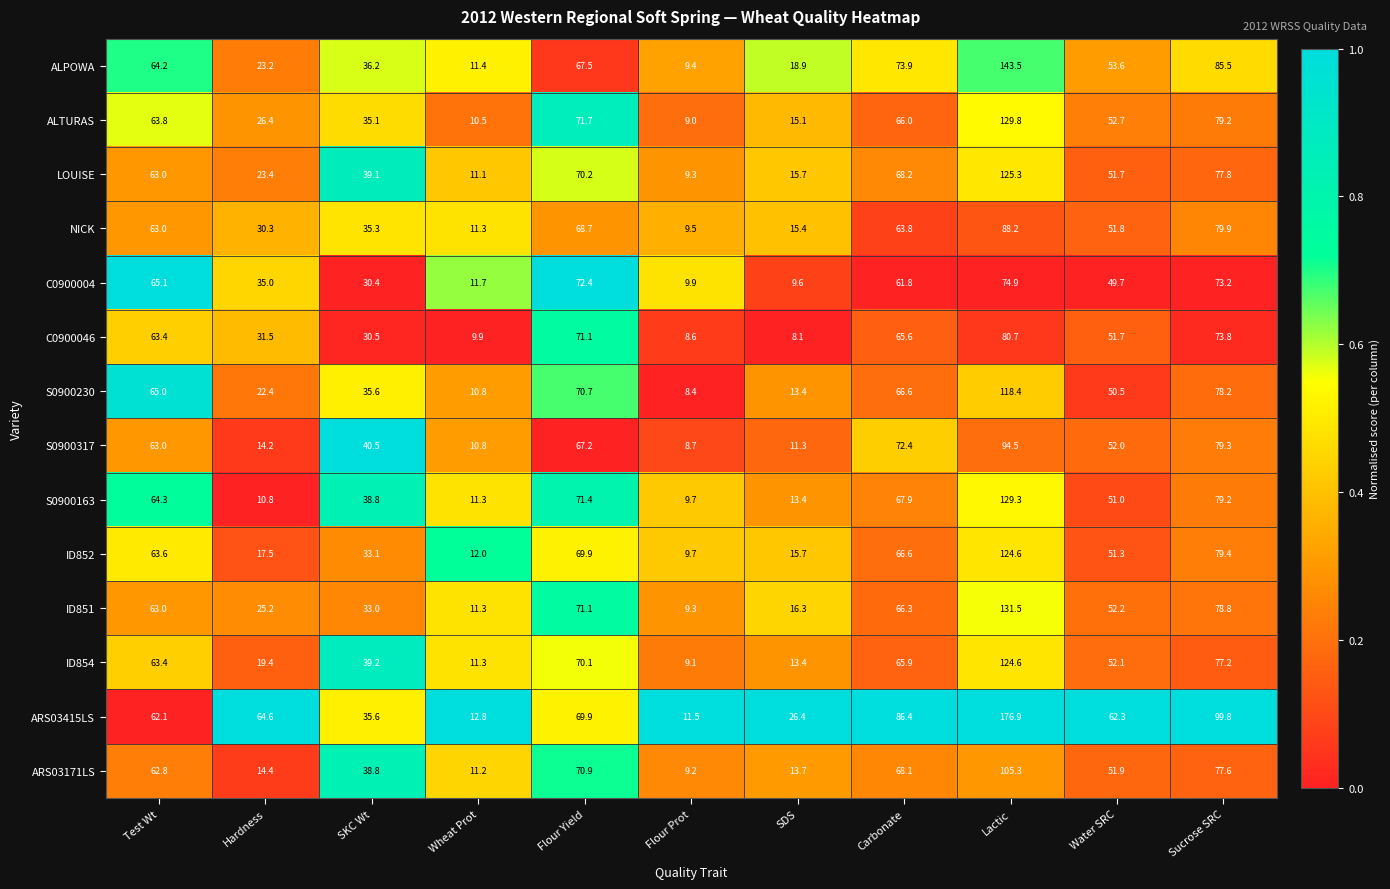

What is the difference between the second highest and minimum values in the C0900046 series?

65.7